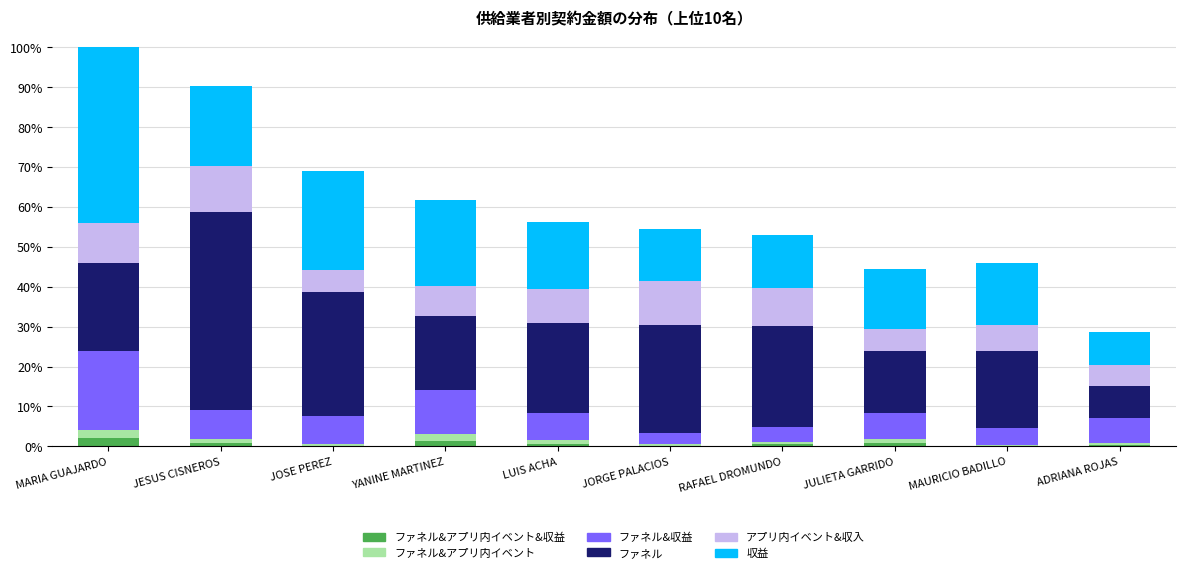

What are all the series names shown in the legend?

ファネル&アプリ内イベント&収益, ファネル&アプリ内イベント, ファネル&収益, ファネル, アプリ内イベント&収入, 収益